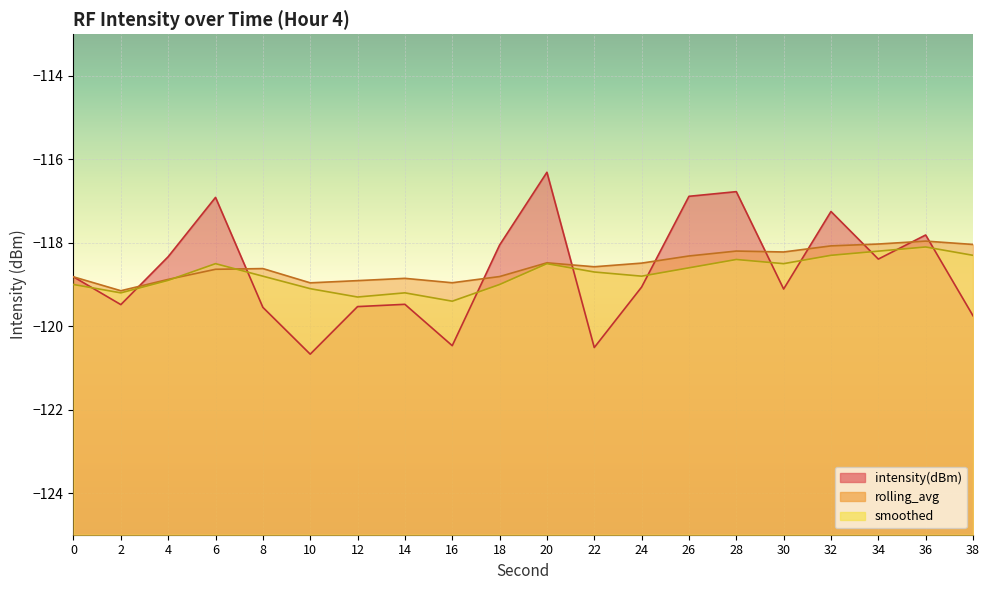

Is it true that intensity(dBm) equals -196.8 at 26?

False